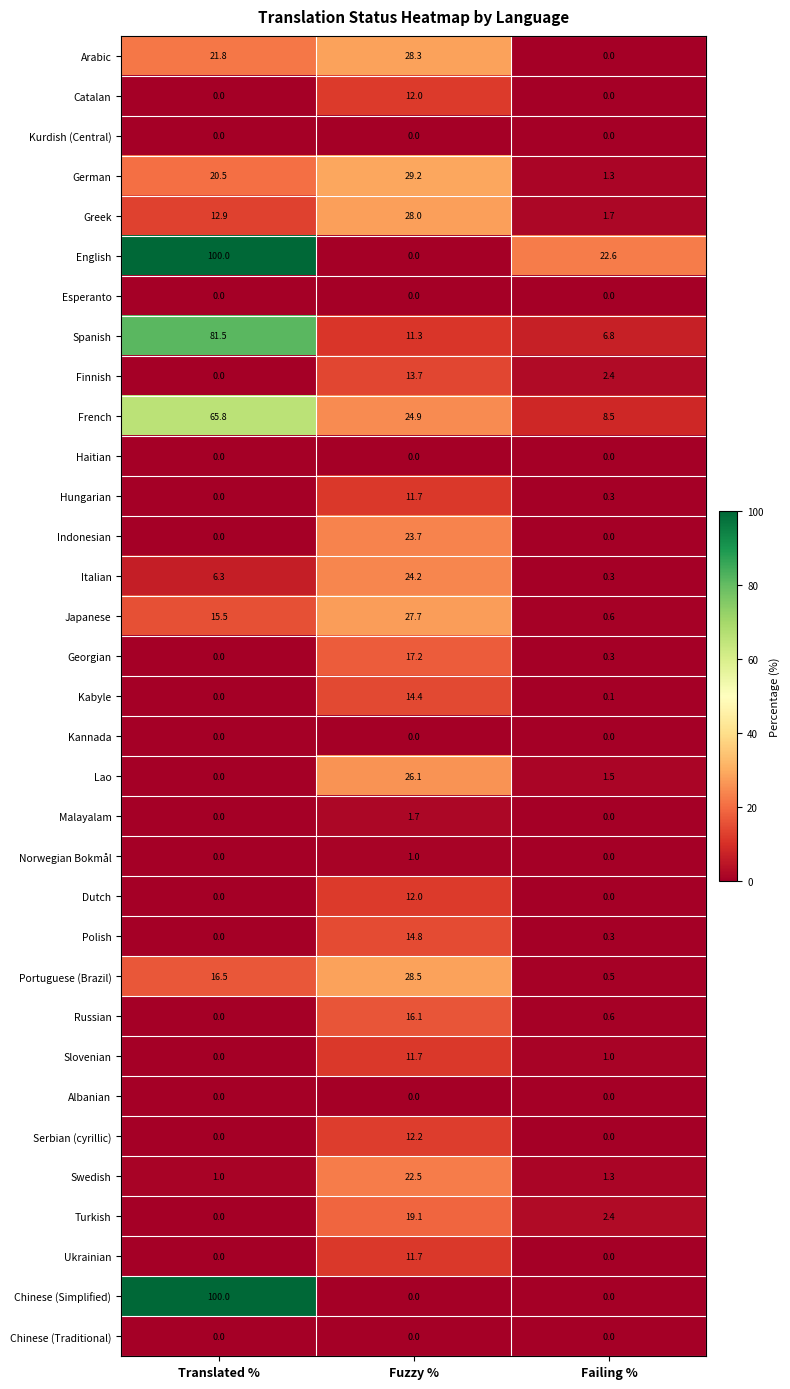

The value of Kannada at Fuzzy % is 0.0. True or false?

True